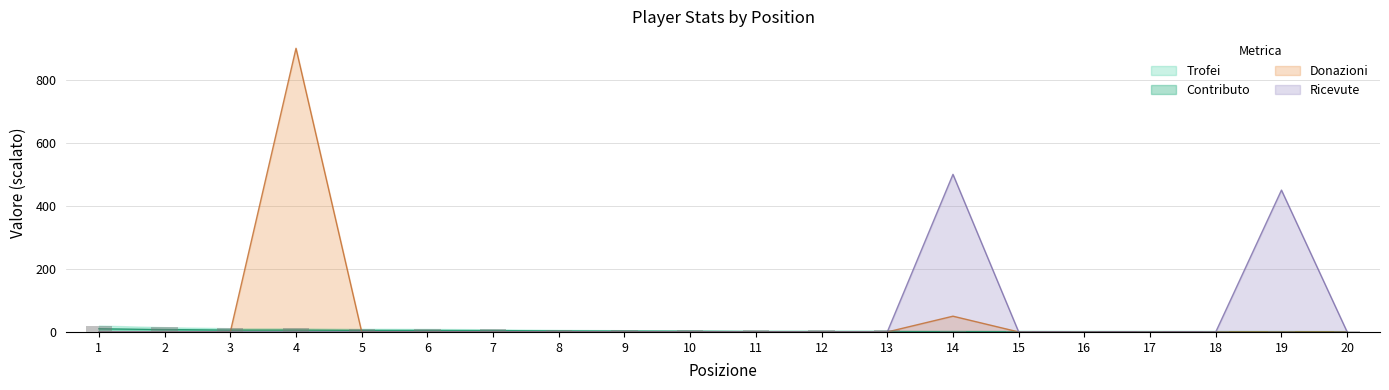

Between 1 and 2, which series saw the biggest shift?

Trofei